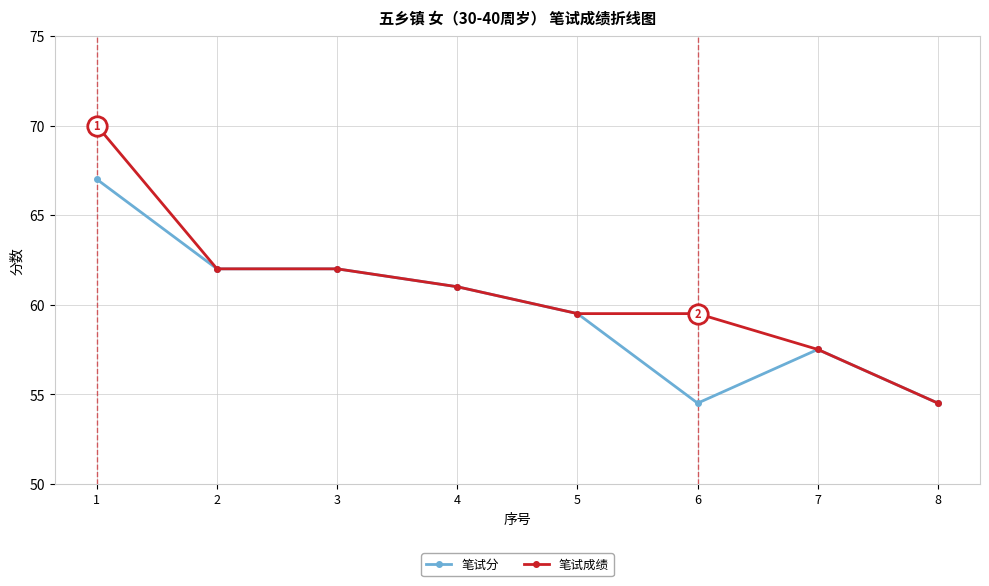

Which label corresponds to the largest value in the chart?

1